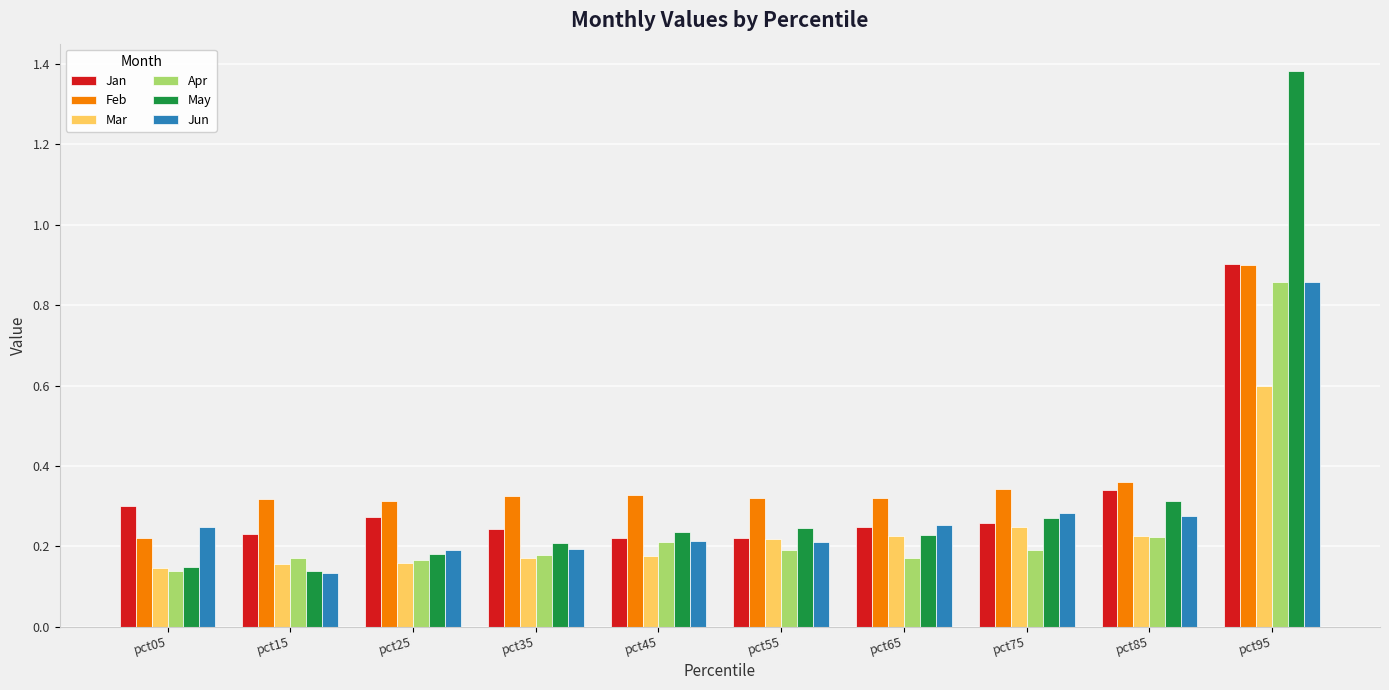

What is the total value across all series at pct25?

1.3